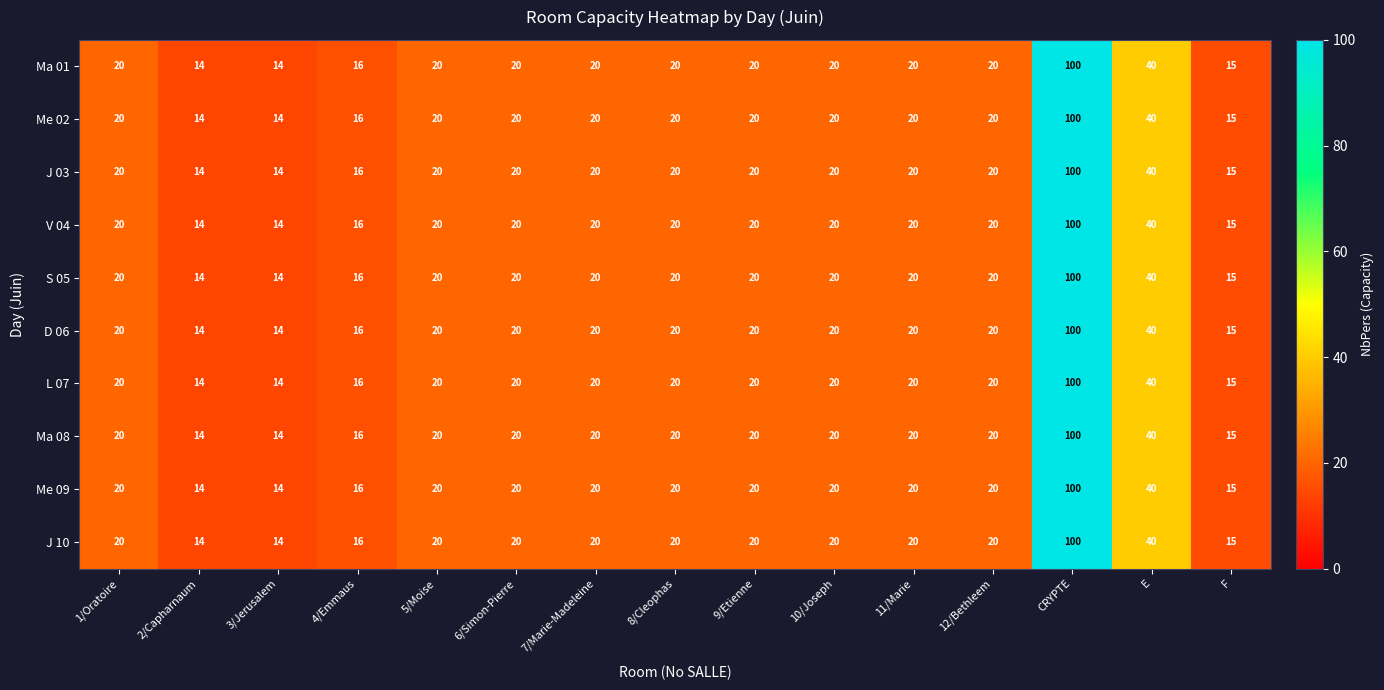

Which label corresponds to the largest value in the chart?

CRYPTE